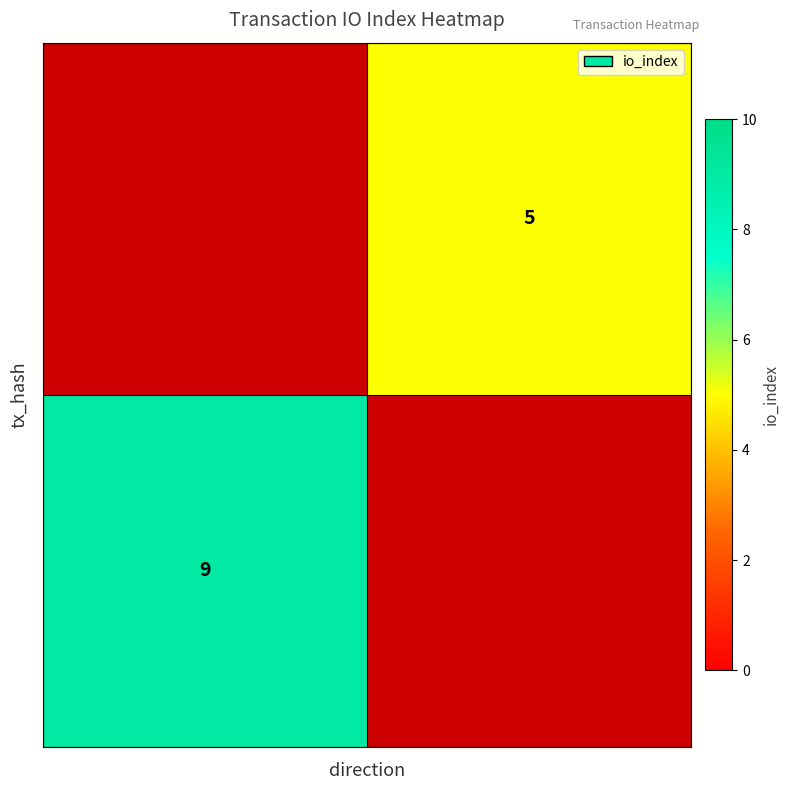

Is it true that row_0 equals 9.0 at 0?

True